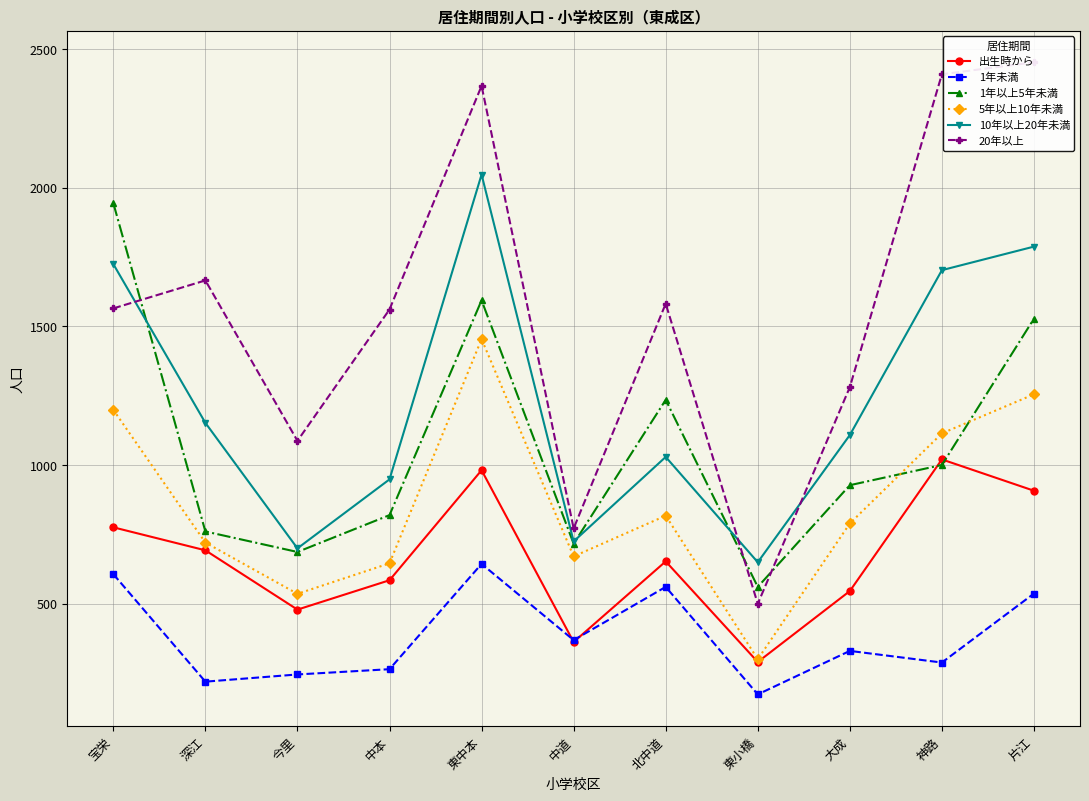

At which category does 20年以上 reach its first local peak?

深江